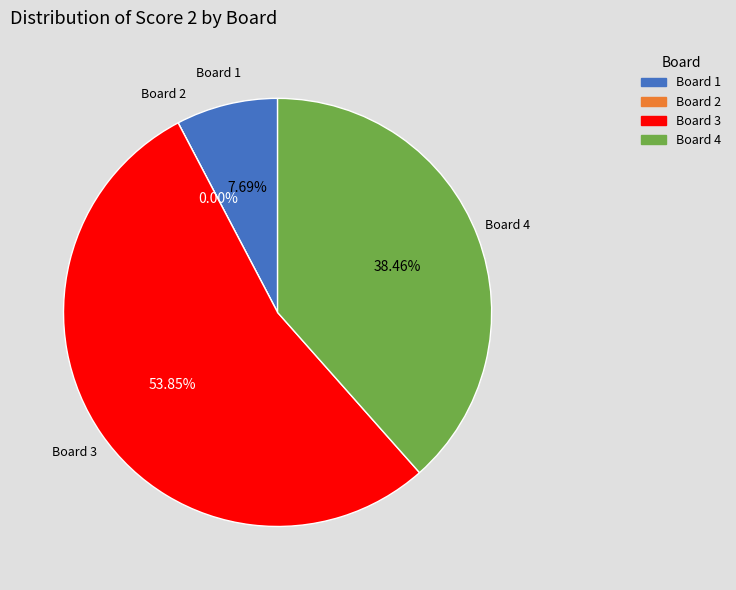

To the nearest percent, what is the combined percentage of Board 2 and Board 4?

38%